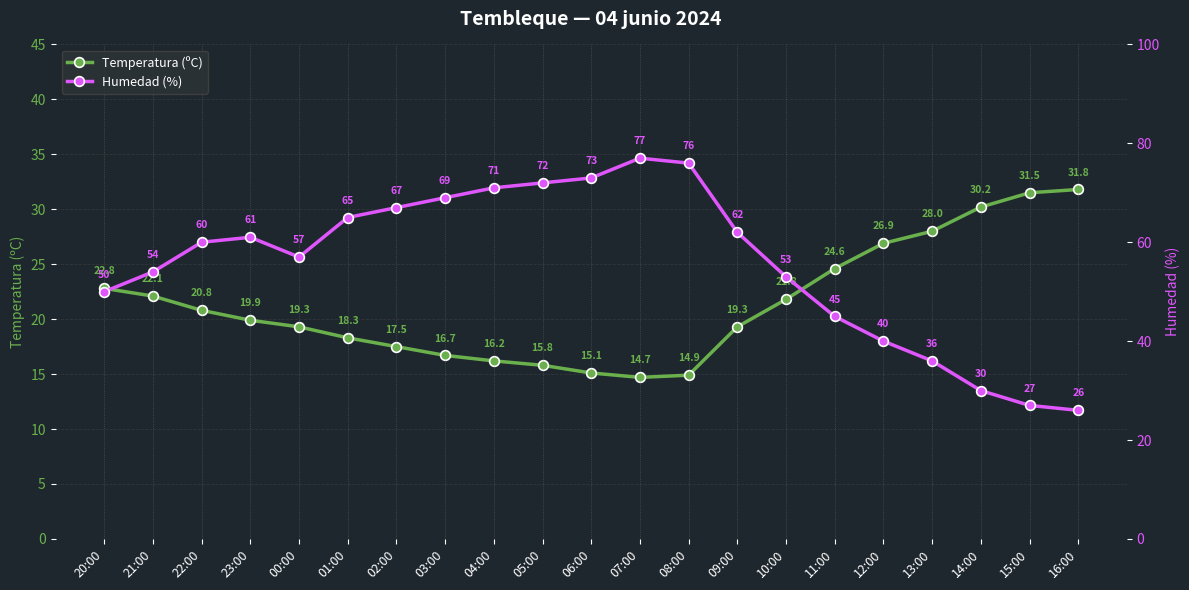

What is the sum of all Temperatura (ºC) values?

448.2